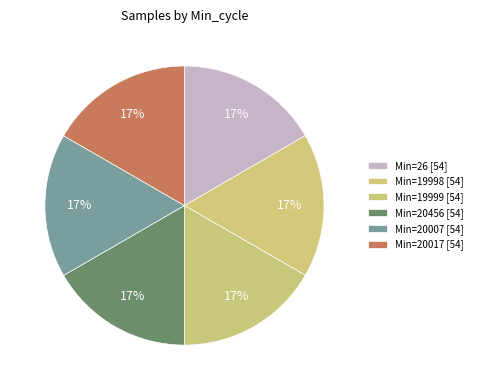

Count the number of slices in the pie.

6